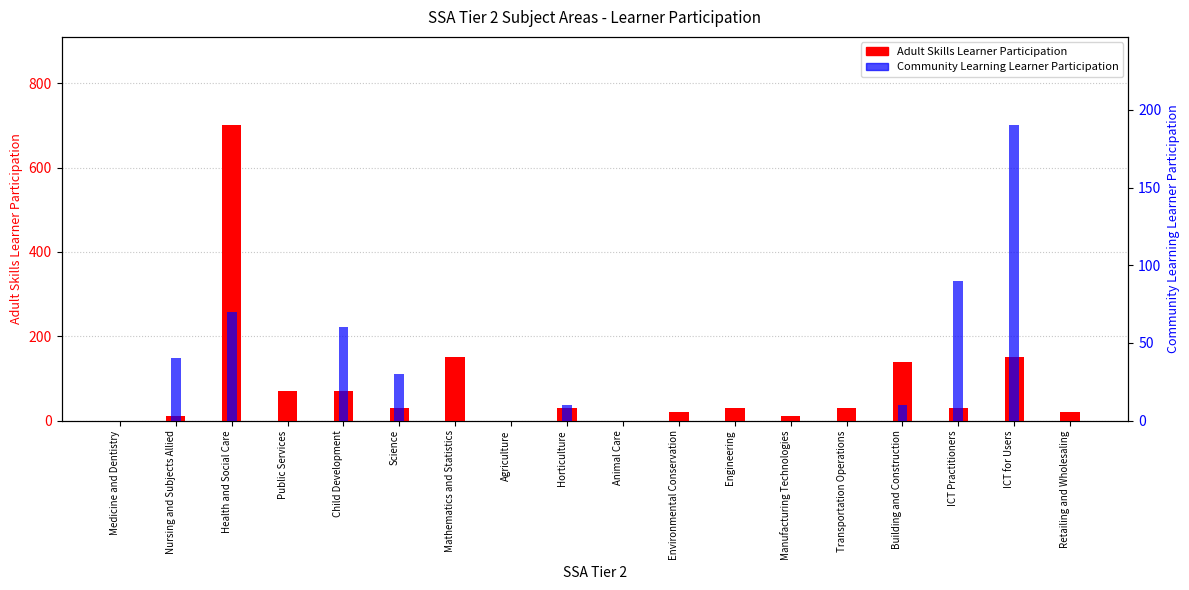

What value does the Community Learning Learner Participation series have at Science, to the nearest 50?

50